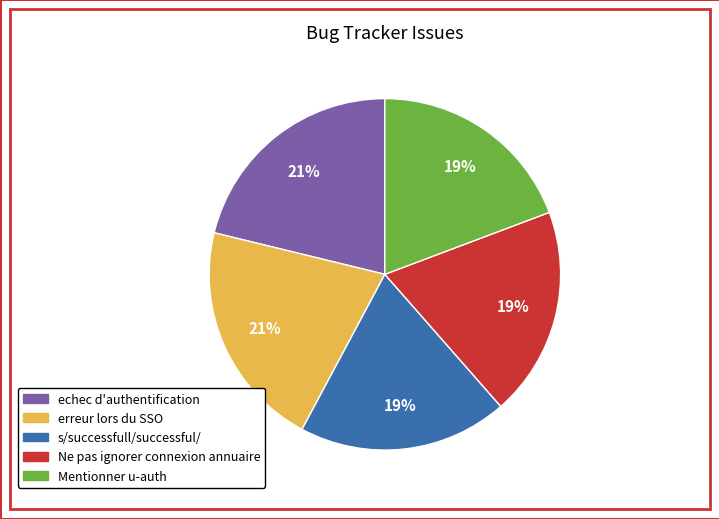

What is the ratio of the value at echec d'authentification to the value at Ne pas ignorer connexion annuaire?

1.1